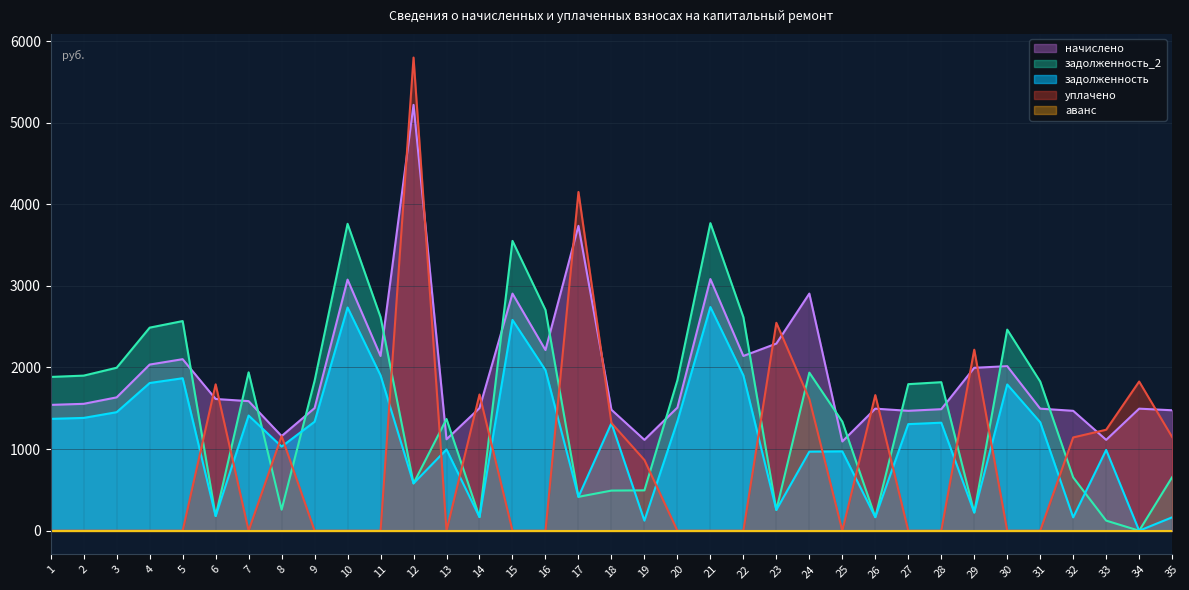

How many lines are shown in the chart?

5